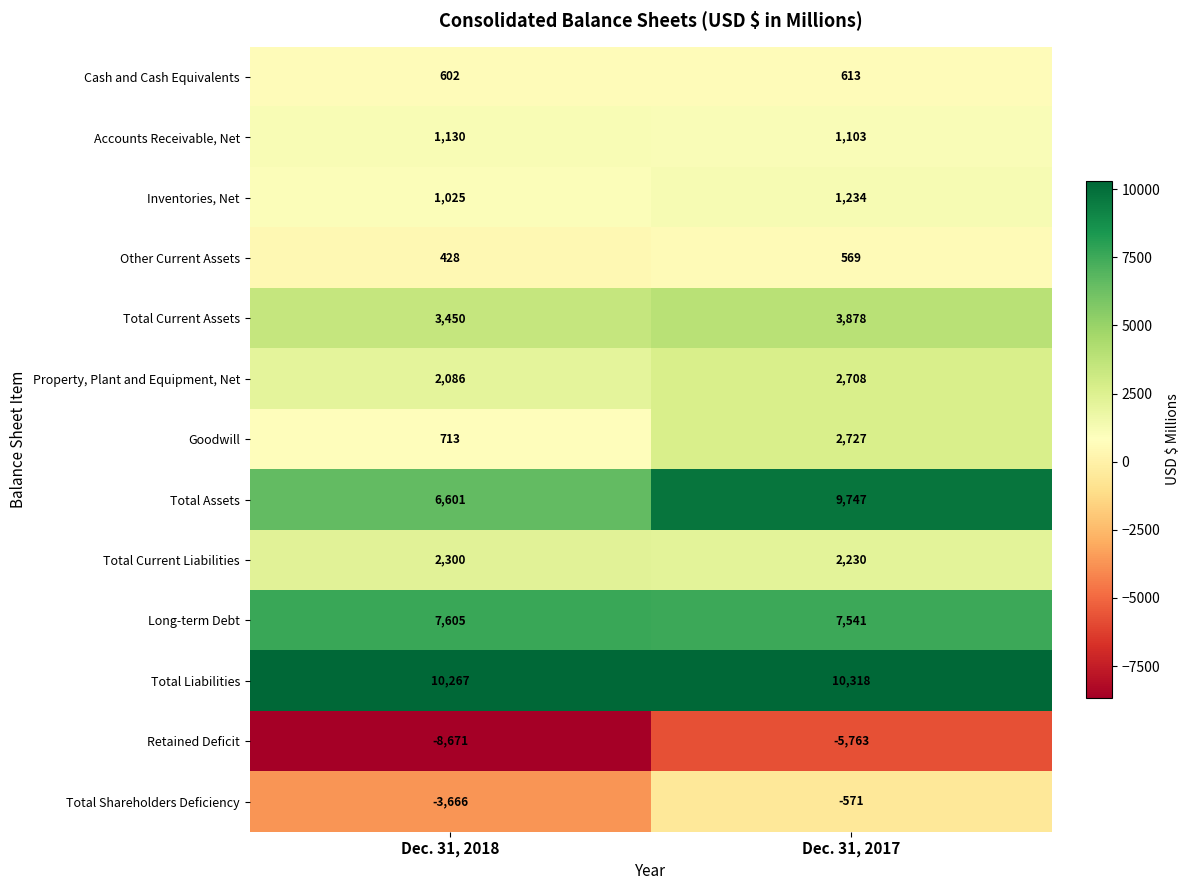

List the series in order of their peak value, lowest first.

Retained Deficit, Total Shareholders Deficiency, Other Current Assets, Cash and Cash Equivalents, Accounts Receivable, Net, Inventories, Net, Total Current Liabilities, Property, Plant and Equipment, Net, Goodwill, Total Current Assets, Long-term Debt, Total Assets, Total Liabilities